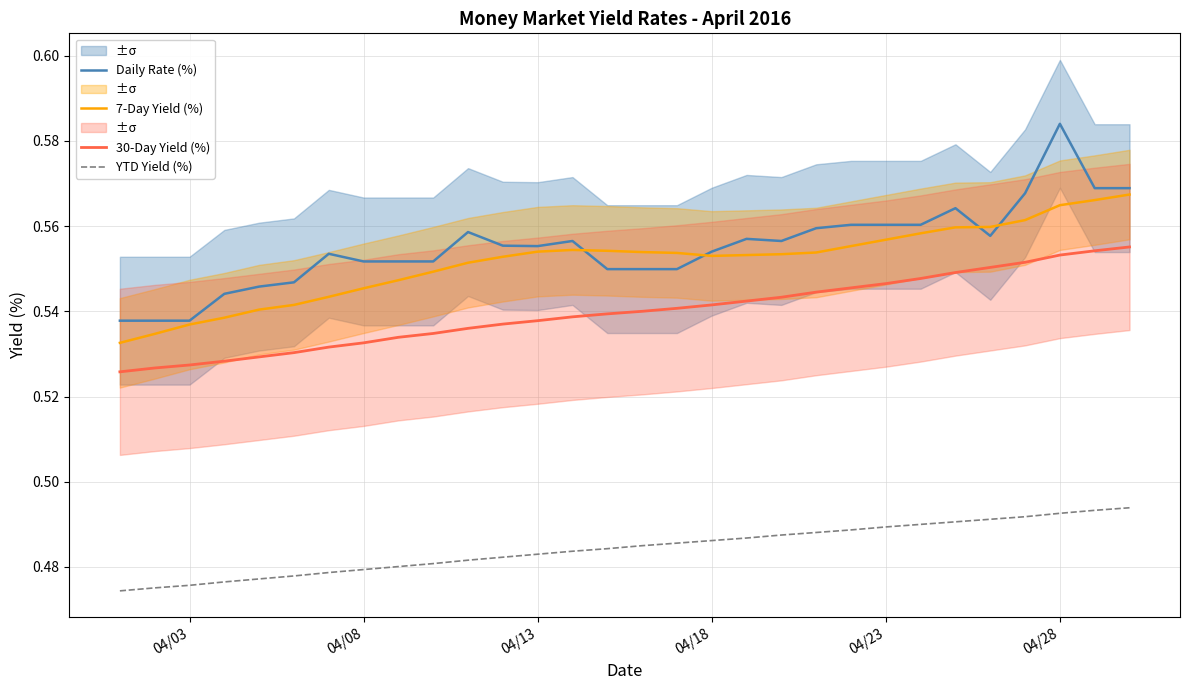

Reading right to left, transcribe all the data shown in this chart.

Daily Rate (%): 0.6	0.6	0.6	0.6	0.6	0.6	0.6	0.6	0.6	0.6	0.6	0.6	0.6	0.5	0.5	0.5	0.6	0.6	0.6	0.6	0.6	0.6	0.6	0.6	0.5	0.5	0.5	0.5	0.5	0.5
7-Day Yield (%): 0.6	0.6	0.6	0.6	0.6	0.6	0.6	0.6	0.6	0.6	0.6	0.6	0.6	0.6	0.6	0.6	0.6	0.6	0.6	0.6	0.5	0.5	0.5	0.5	0.5	0.5	0.5	0.5	0.5	0.5
30-Day Yield (%): 0.6	0.6	0.6	0.6	0.6	0.5	0.5	0.5	0.5	0.5	0.5	0.5	0.5	0.5	0.5	0.5	0.5	0.5	0.5	0.5	0.5	0.5	0.5	0.5	0.5	0.5	0.5	0.5	0.5	0.5
YTD Yield (%): 0.5	0.5	0.5	0.5	0.5	0.5	0.5	0.5	0.5	0.5	0.5	0.5	0.5	0.5	0.5	0.5	0.5	0.5	0.5	0.5	0.5	0.5	0.5	0.5	0.5	0.5	0.5	0.5	0.5	0.5